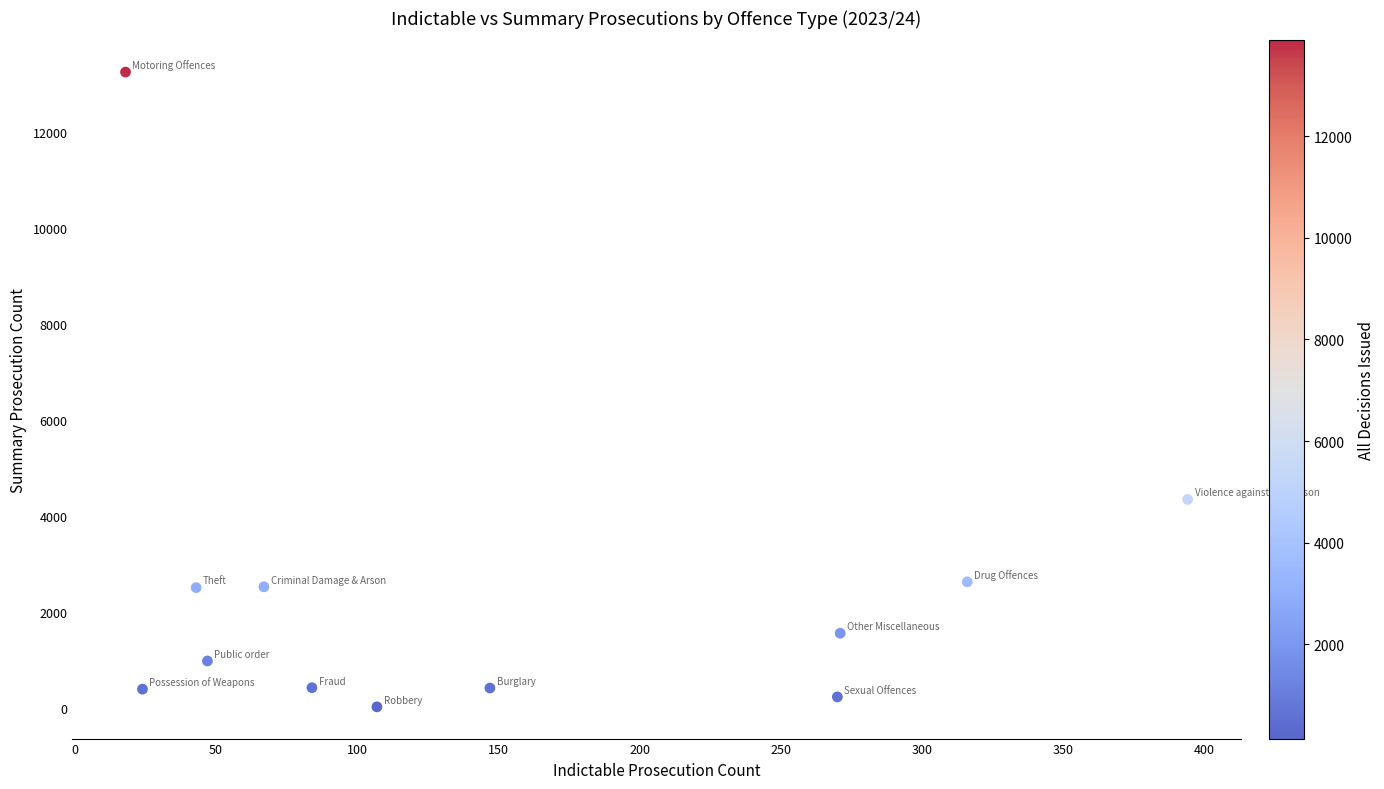

What Y value in the scatter plot is closest to 6643?

4351